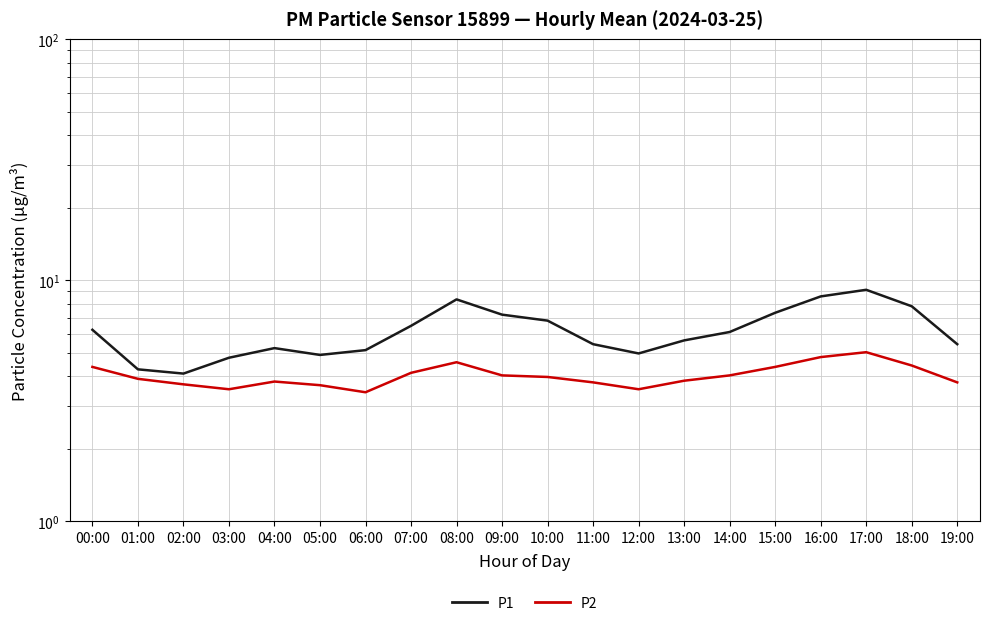

Is this an area chart (filled region under the line)?

No